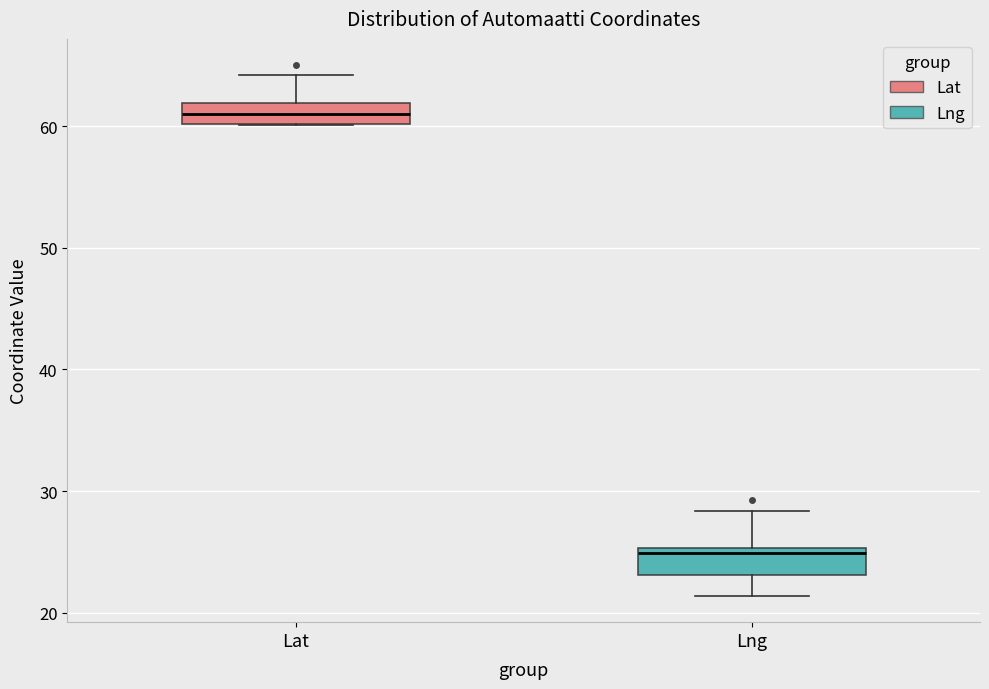

Reading left to right, transcribe this box plot: for each box, give where its median line is, the range the box spans, and where its two whiskers end, as read against the y-axis. The values are not printed on the chart, so give them approximately, as read against the axis.

Lat: median 61, box 60 to 62, whiskers 60 to 64
Lng: median 25 (just below the box's upper edge), box 23 to 25, whiskers 21 to 28